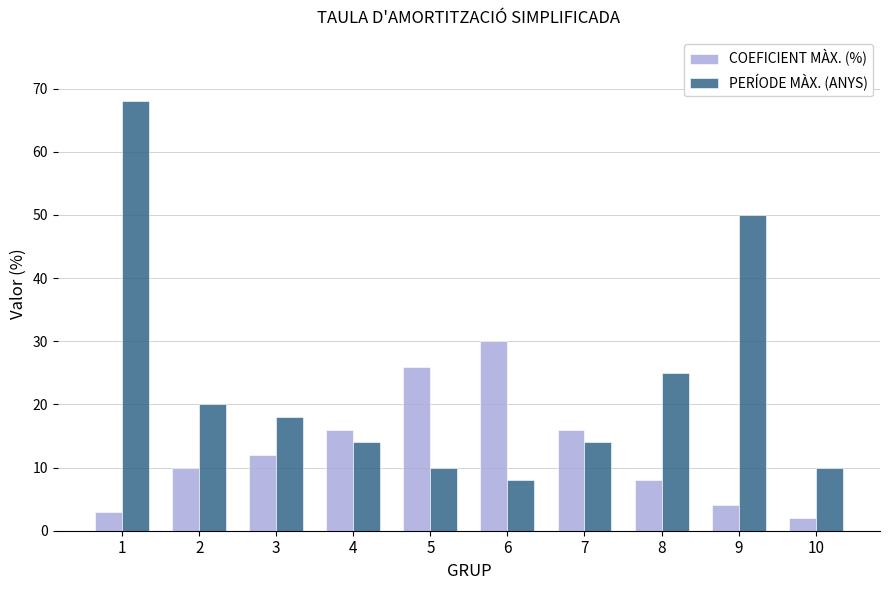

What are all the series names shown in the legend?

COEFICIENT MÀX. (%), PERÍODE MÀX. (ANYS)